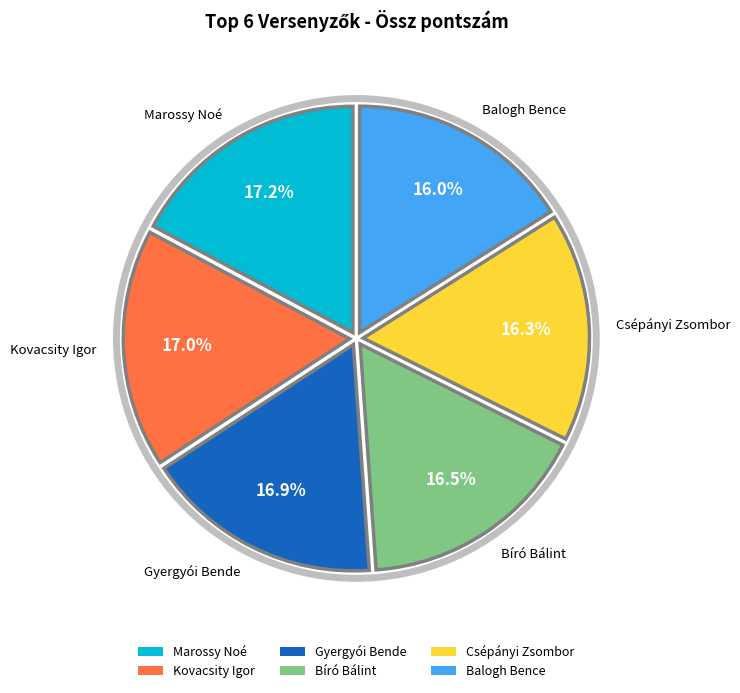

To the nearest percent, what is the difference between the largest and smallest slice percentages?

1%